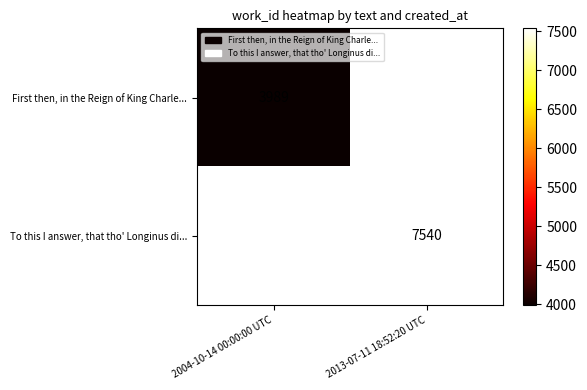

Is it true that First then, in the Reign of King Charle... equals 3989 at 2004-10-14 00:00:00 UTC?

True